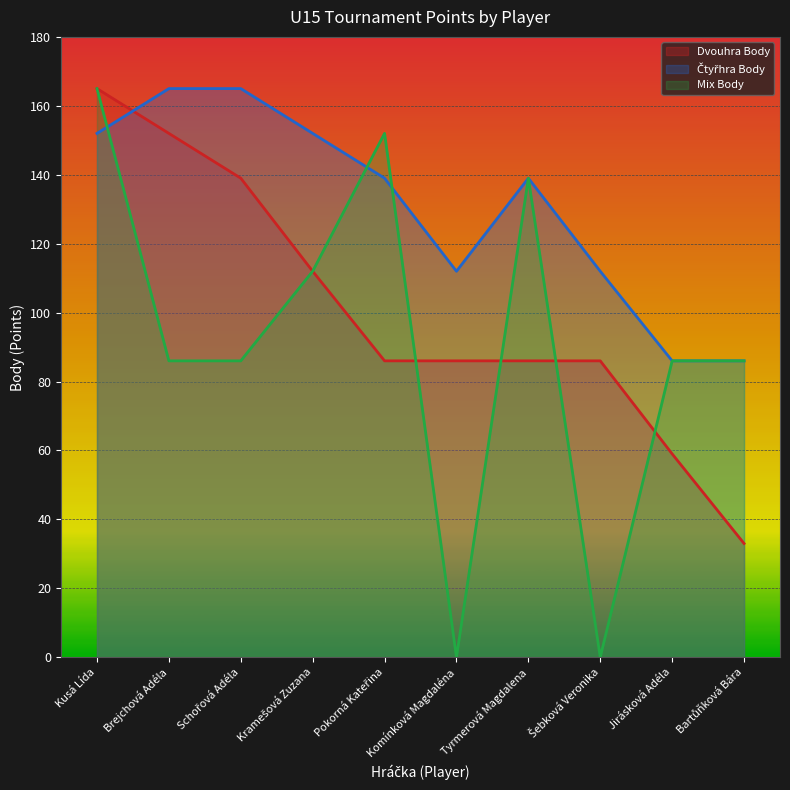

What is the maximum value for Dvouhra Body?

165